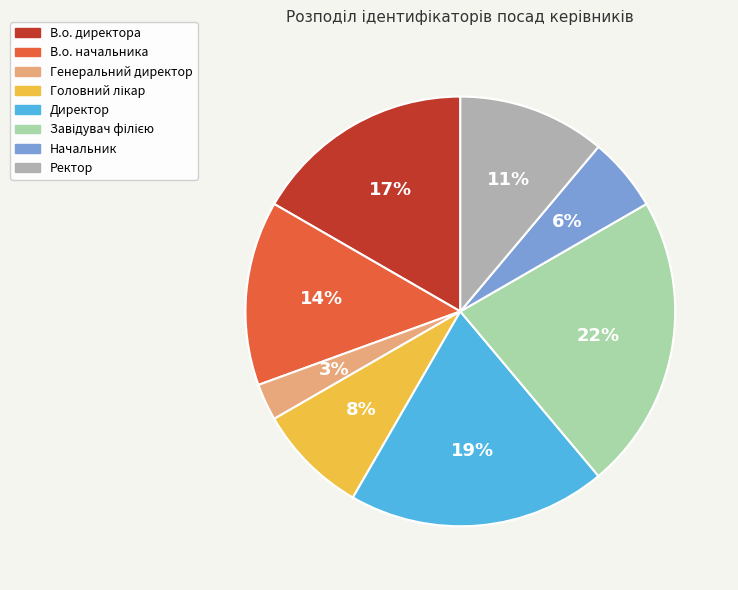

How many segments does this pie chart have?

8